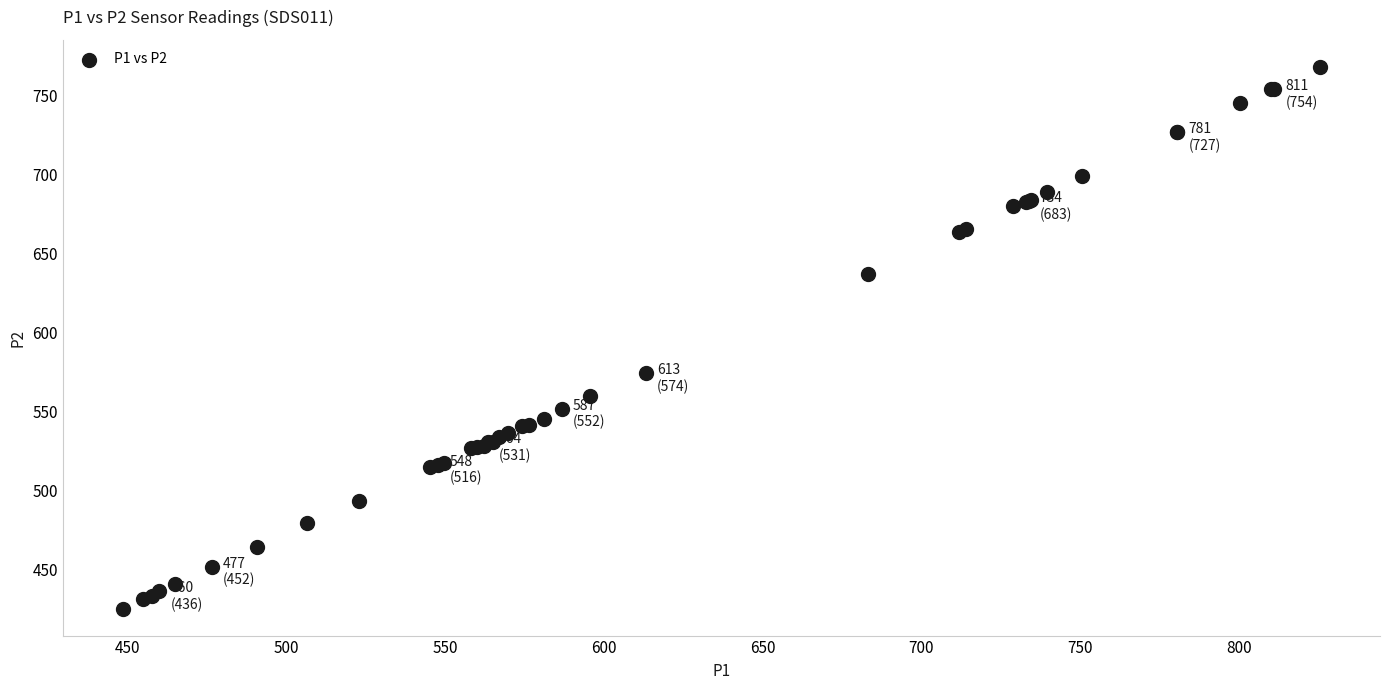

What Y value in the scatter plot is closest to 596?

574.4